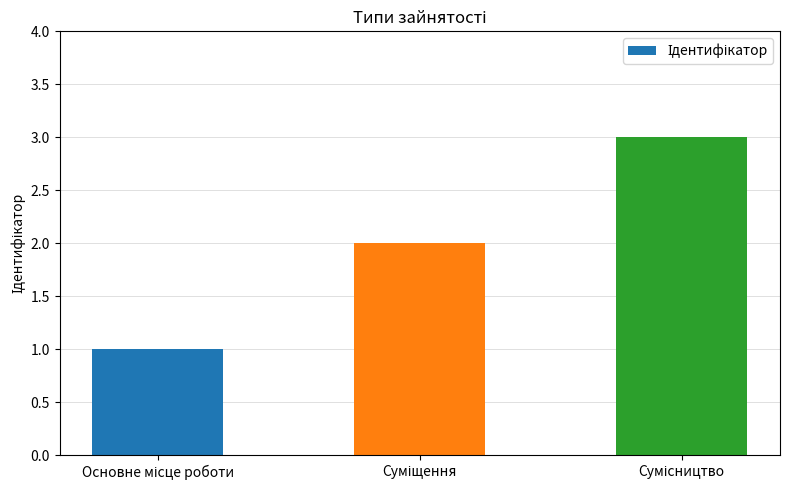

Reading right to left, transcribe all the data shown in this chart.

3	2	1